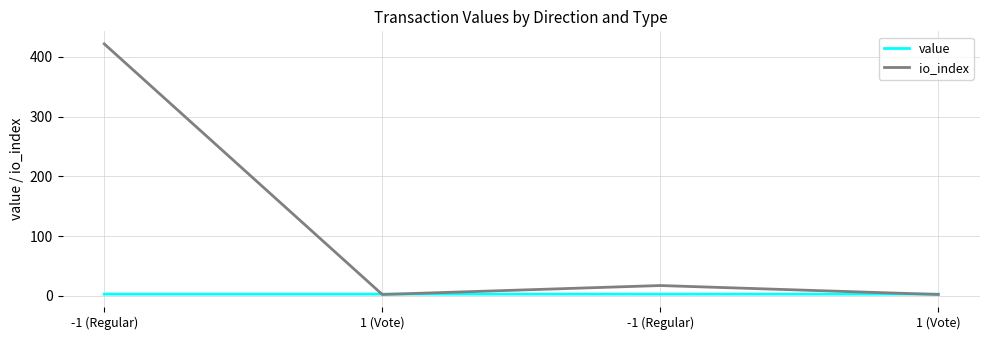

What are all the series names shown in the legend?

value, io_index